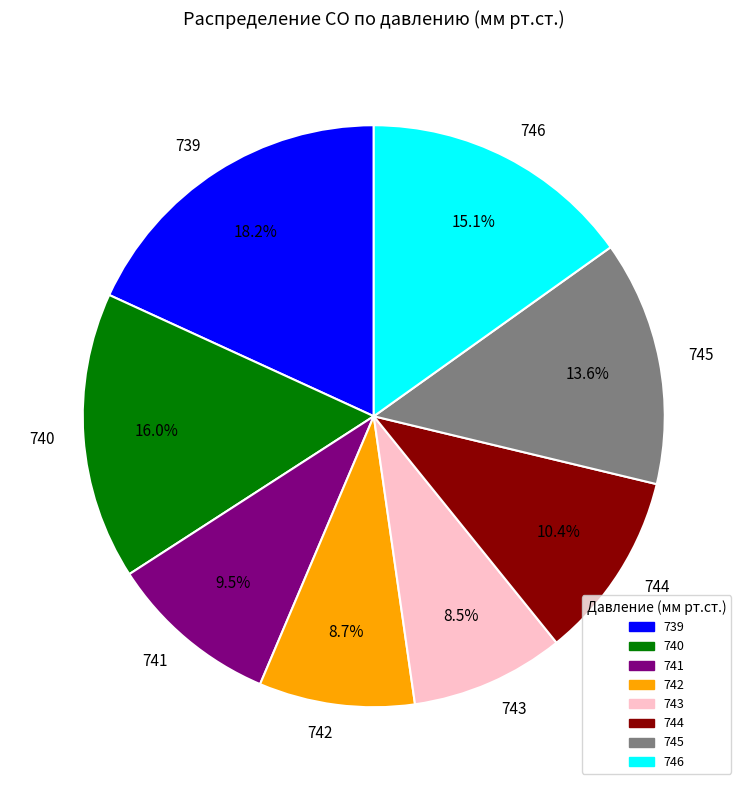

To the nearest percent, what is the difference between the largest and smallest slice percentages?

10%